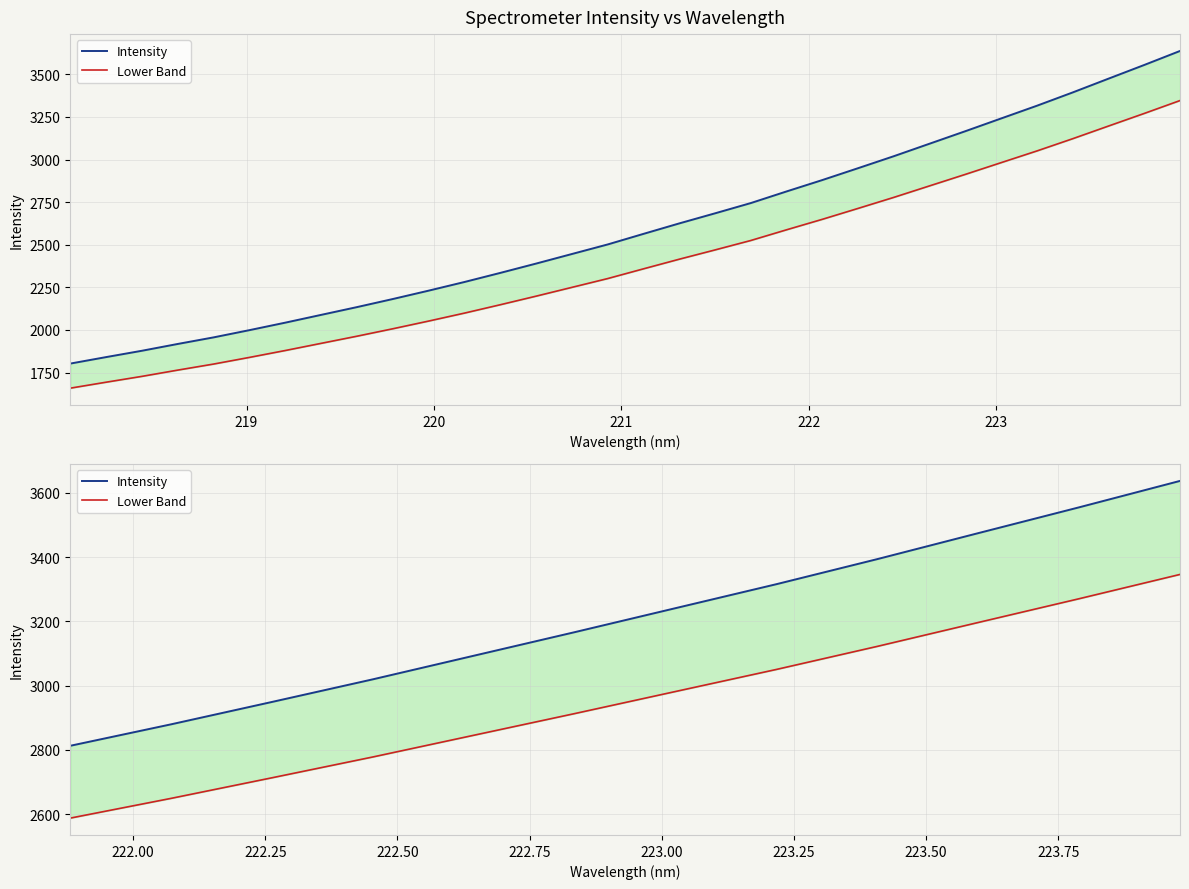

How many categories are shown in the chart?

12